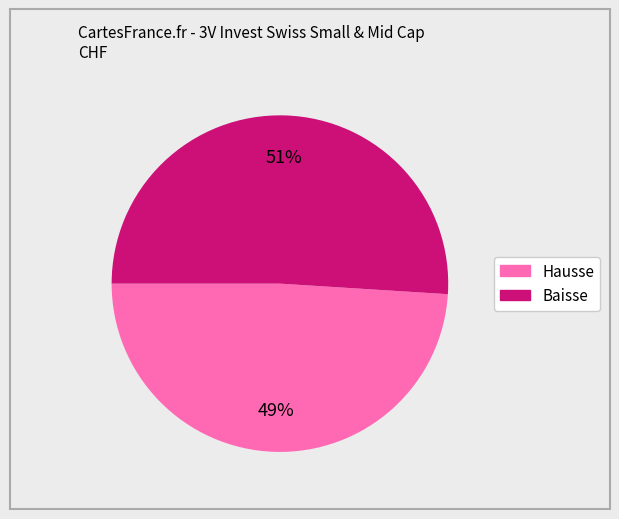

To the nearest percent, what is the difference between the largest and smallest slice percentages?

2%